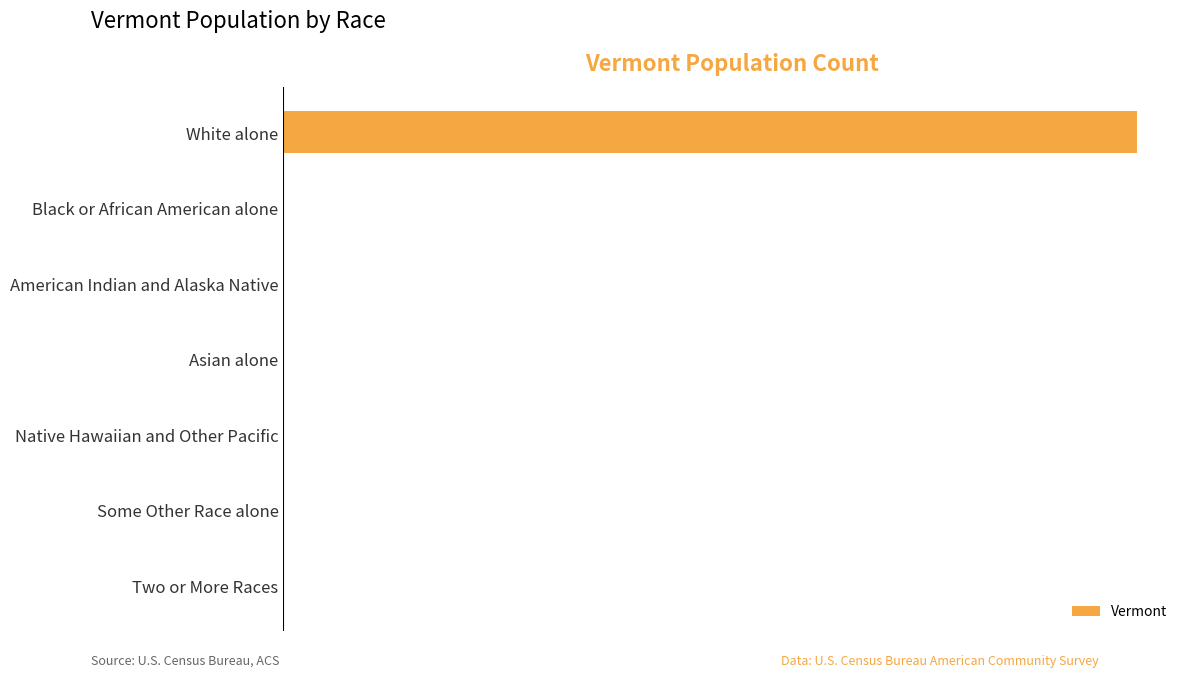

Are the bars horizontal?

Yes